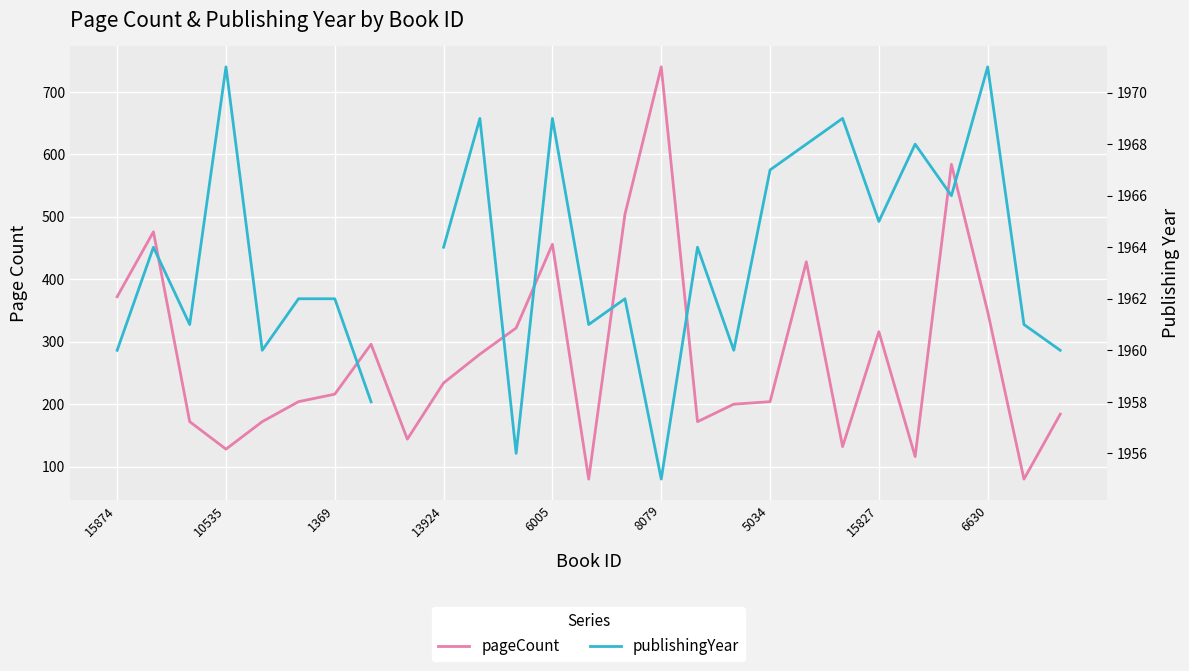

How many data points in publishingYear are above 1964?

10